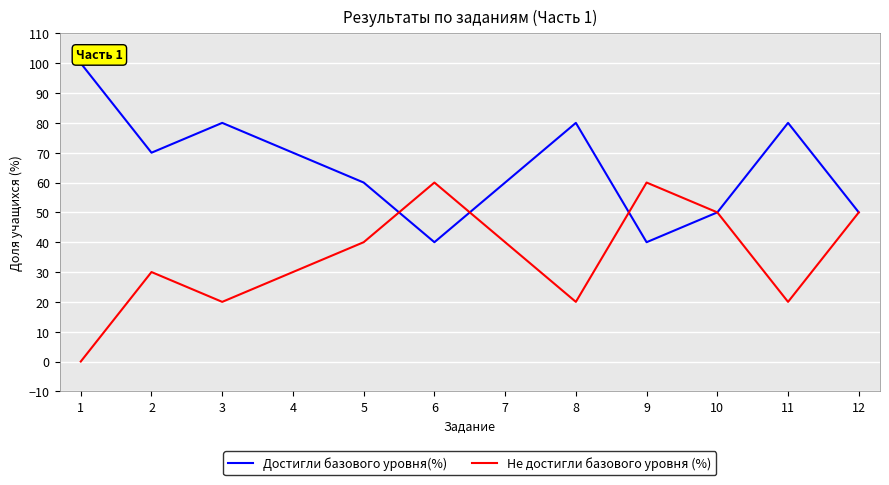

What is the spread (max minus min) of values at 5?

20